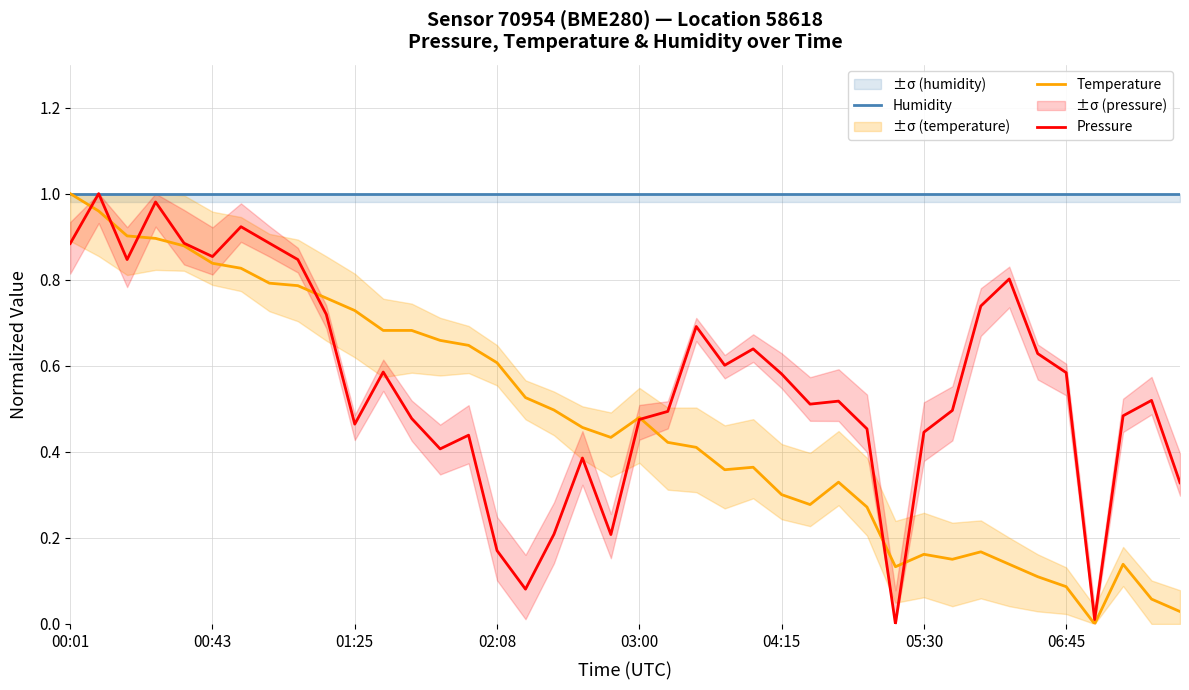

The Humidity series shows 1.0 at 33. True or false?

True